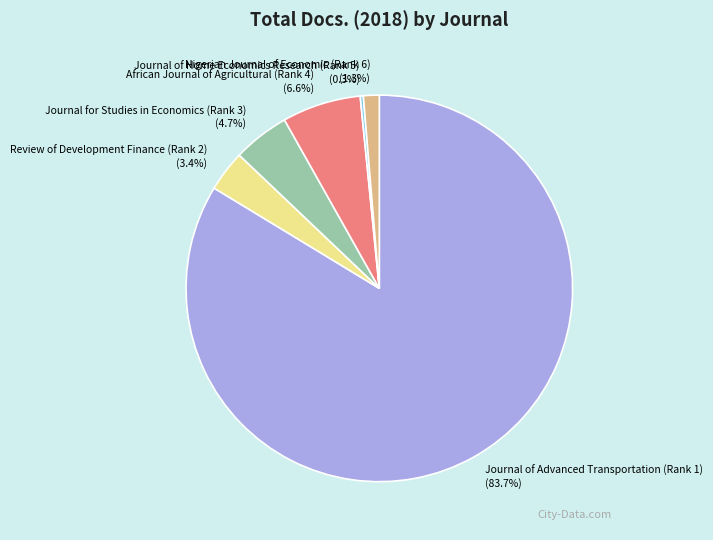

What percentage is the Nigerian Journal of Economic (Rank 6) slice, to the nearest percent?

1%